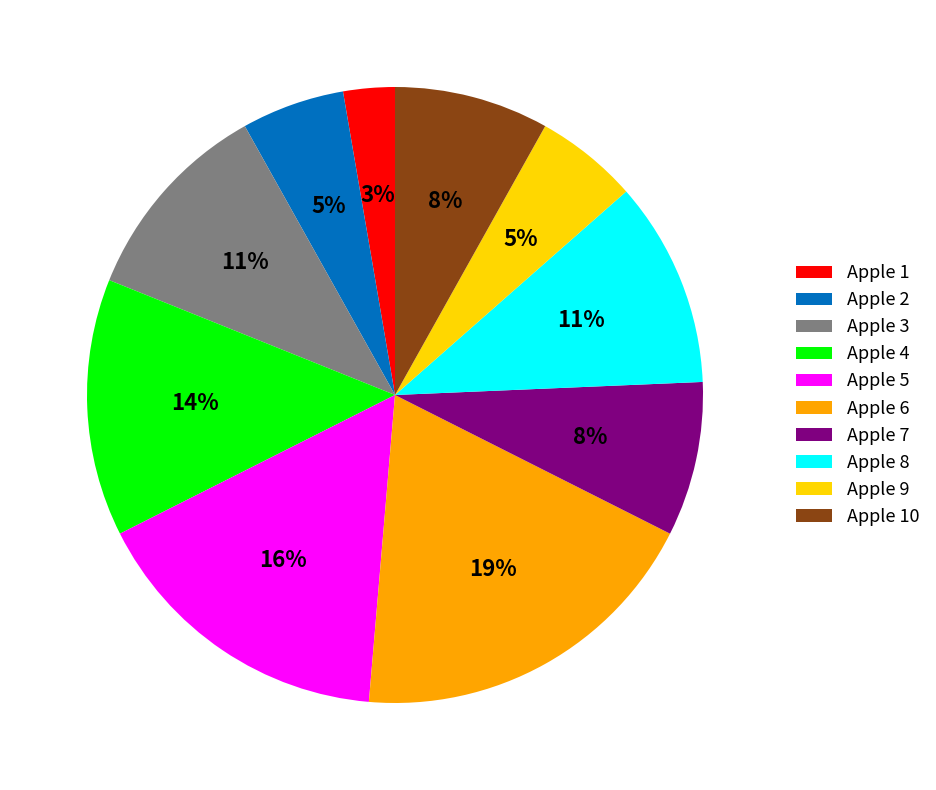

How many segments does this pie chart have?

10